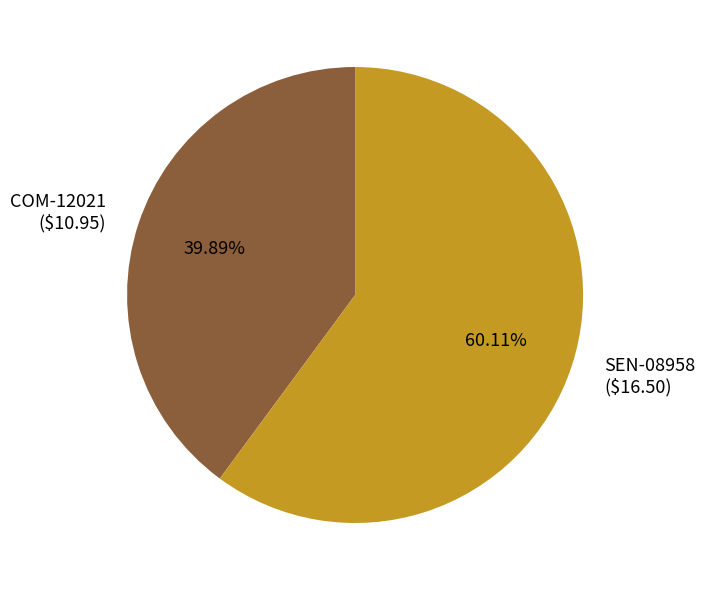

What is the total percentage of SEN-08958 and COM-12021?

100.0%